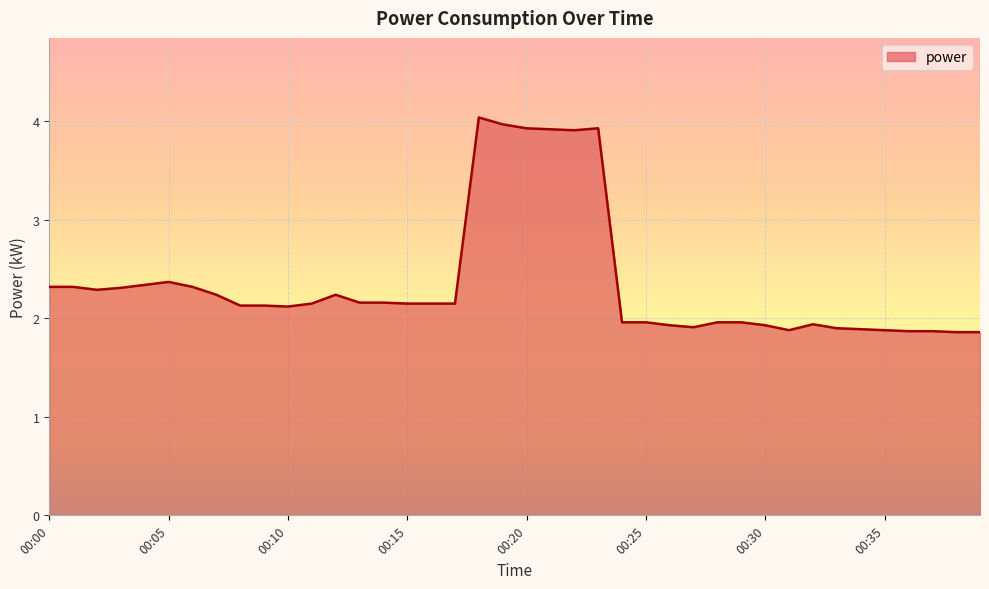

What is the greatest value displayed?

4.0